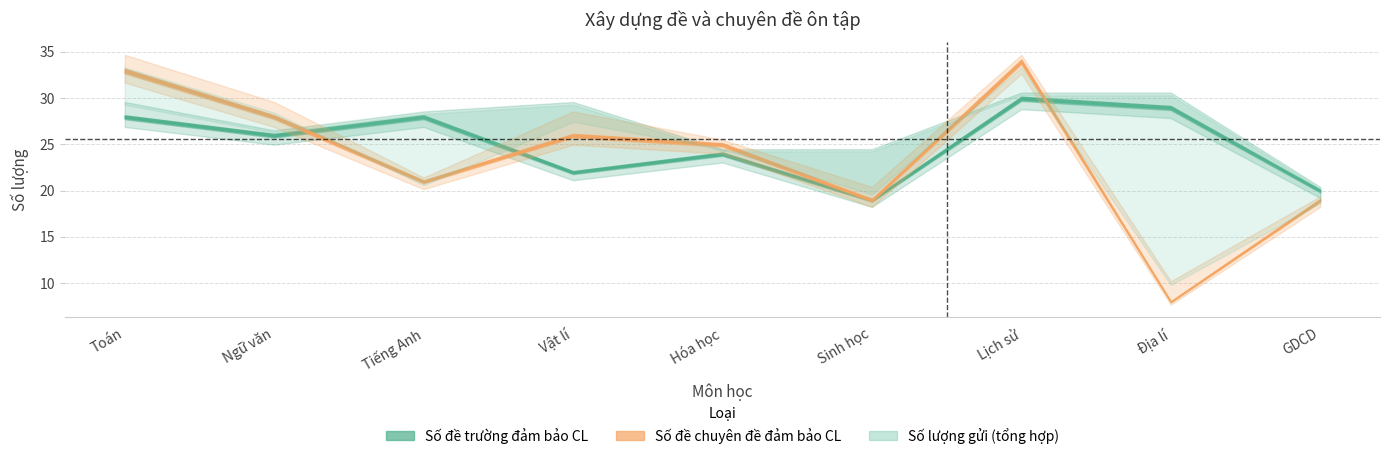

At which label does Số đề chuyên đề đảm bảo CL reach its minimum?

Địa lí